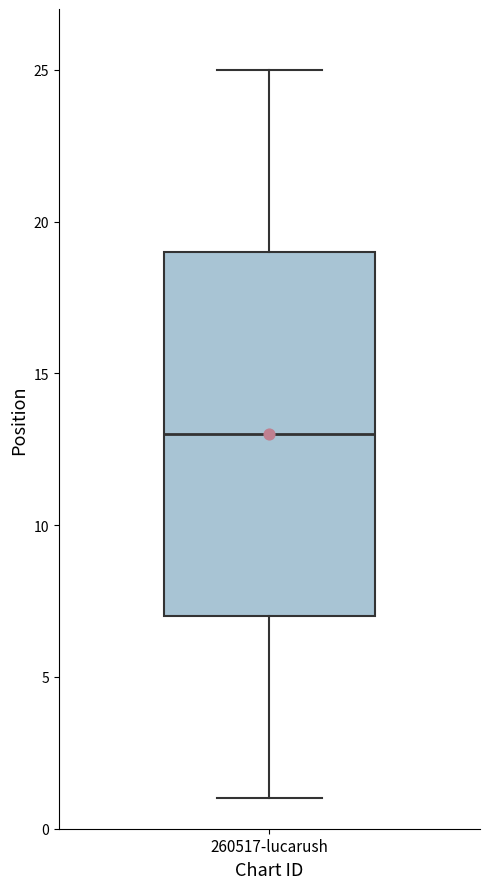

Read this box plot against the y-axis: the position of the median line, the range covered by the box, and the ends of both whiskers. The values are not printed on the chart, so give them approximately, as read against the axis.

median 13, box 7 to 19, whiskers 1 to 25